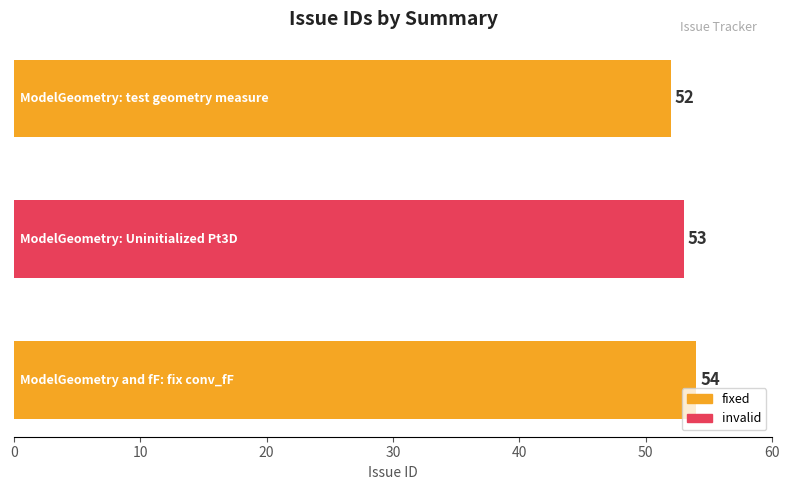

What is the sum of all values?

159